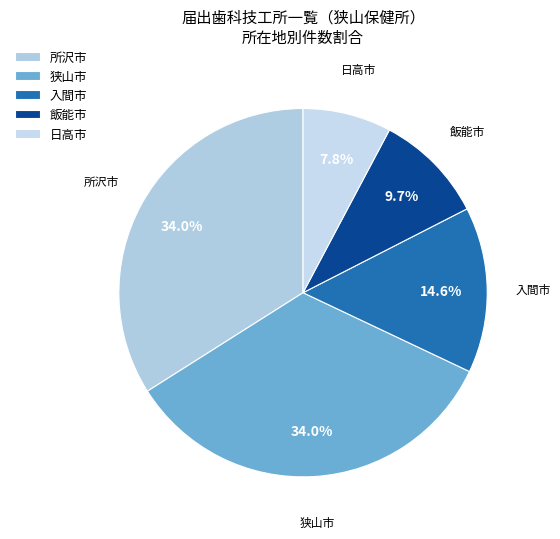

To the nearest percent, what is the combined percentage of 所沢市 and 飯能市?

44%